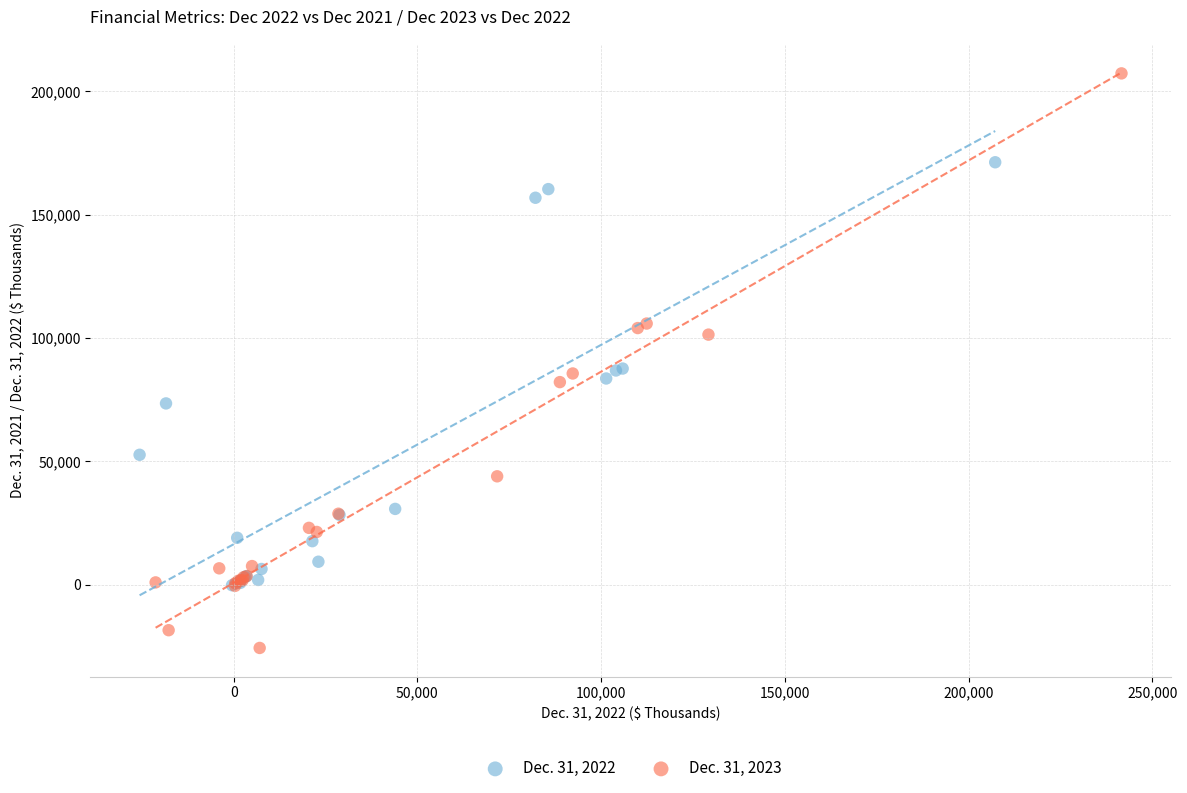

Which series contains the lowest Y value?

Dec. 31, 2023